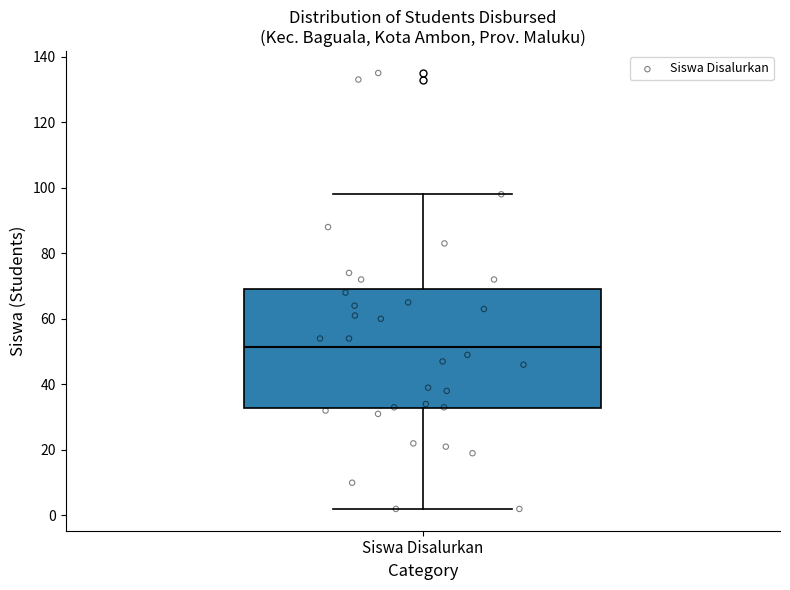

Where is the upper edge of the box for Siswa Disalurkan on the y-axis? The values are not printed on the chart, so give them approximately, as read against the axis.

70